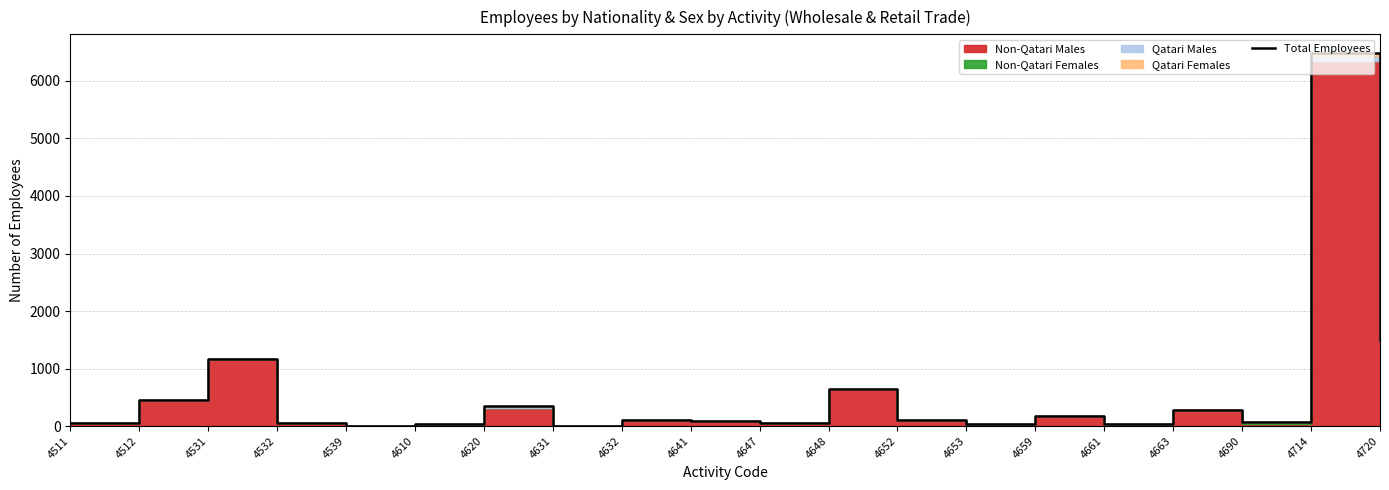

True or false: the data shows 33 at 4610.

True